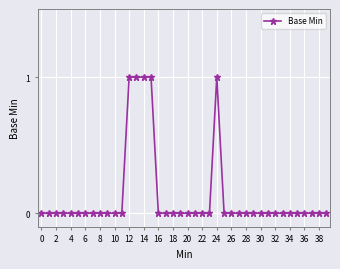

What is the sum of all values?

5